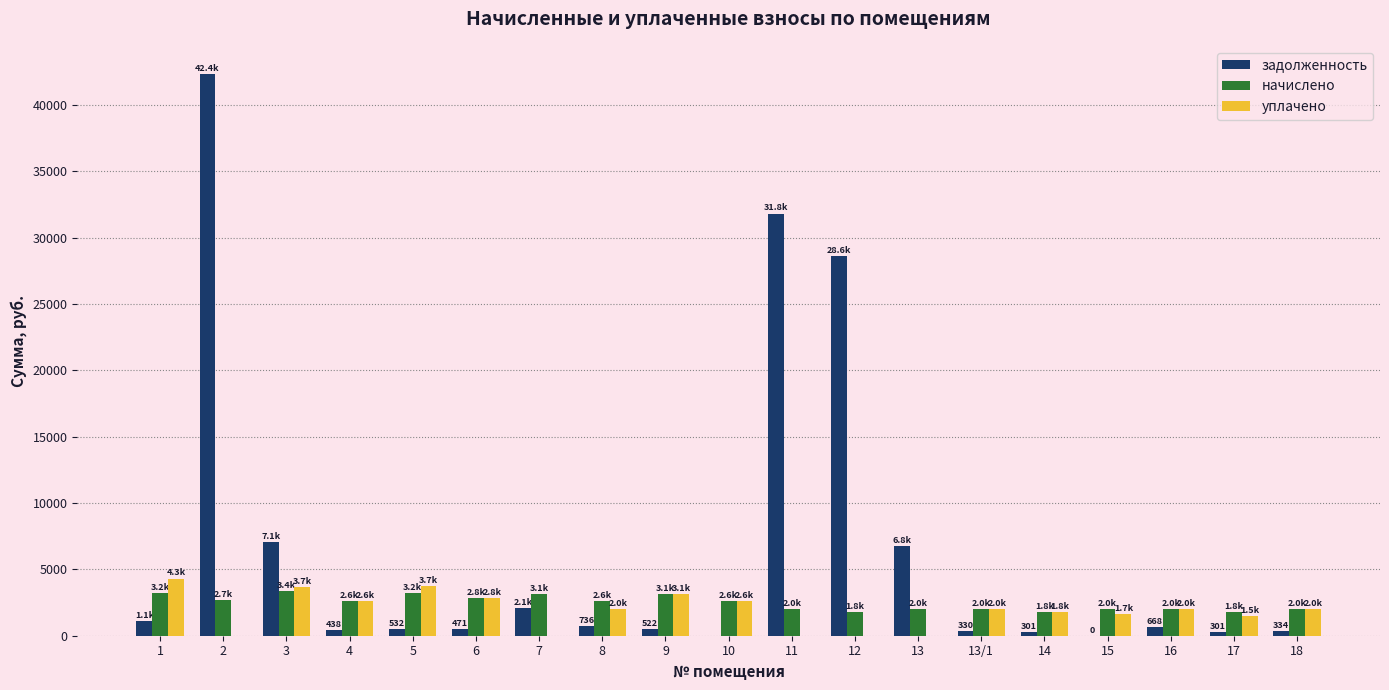

The value of начислено at 13/1 is 1984.3. True or false?

True